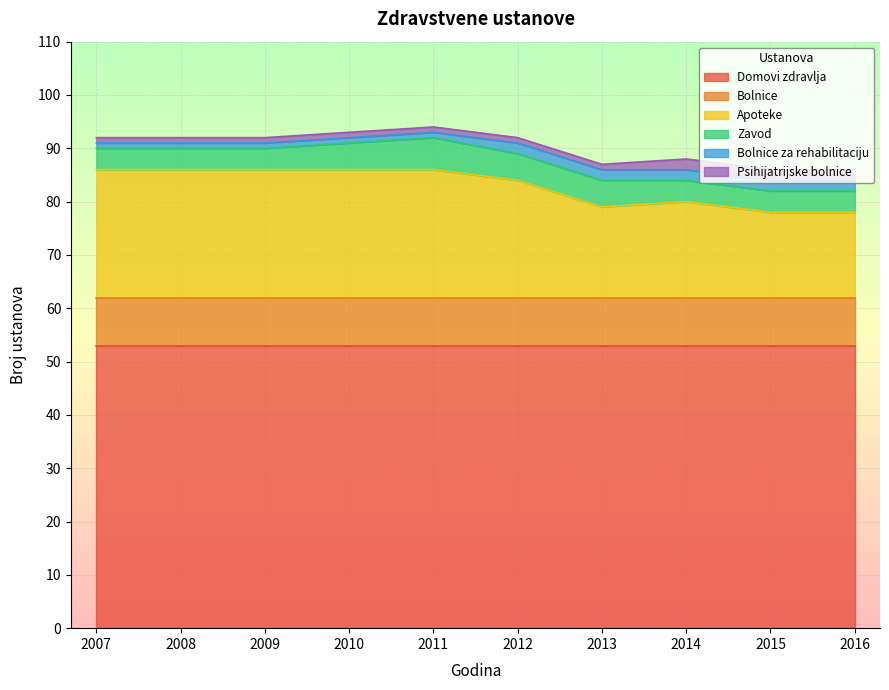

What value does the Bolnice series have at 2008?

9